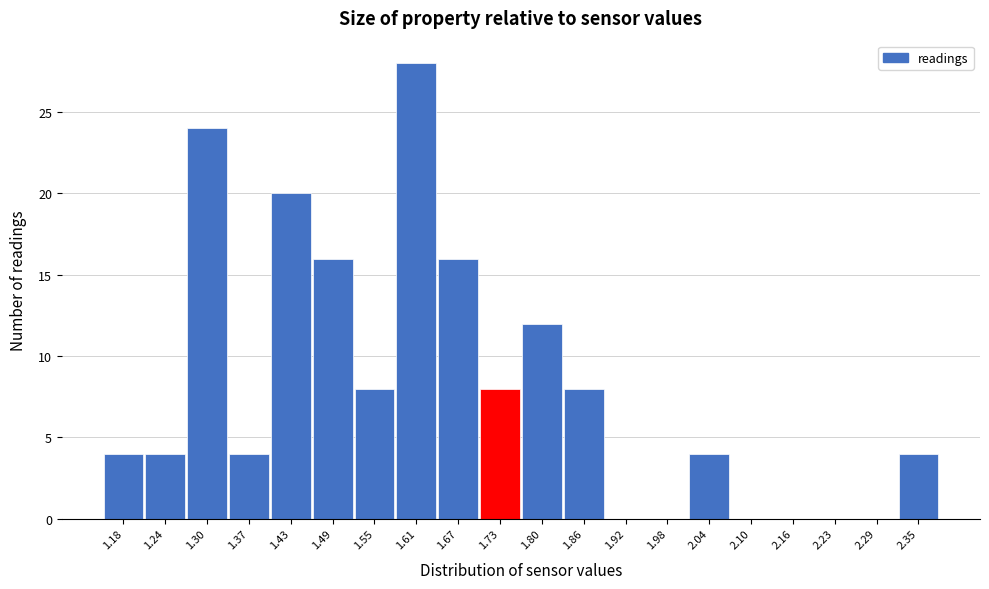

How tall is the bar that spans 1.46 to 1.52 on the x-axis? Neither the bar edges nor the heights are printed on the chart, so give them approximately, as read against the axes.

16